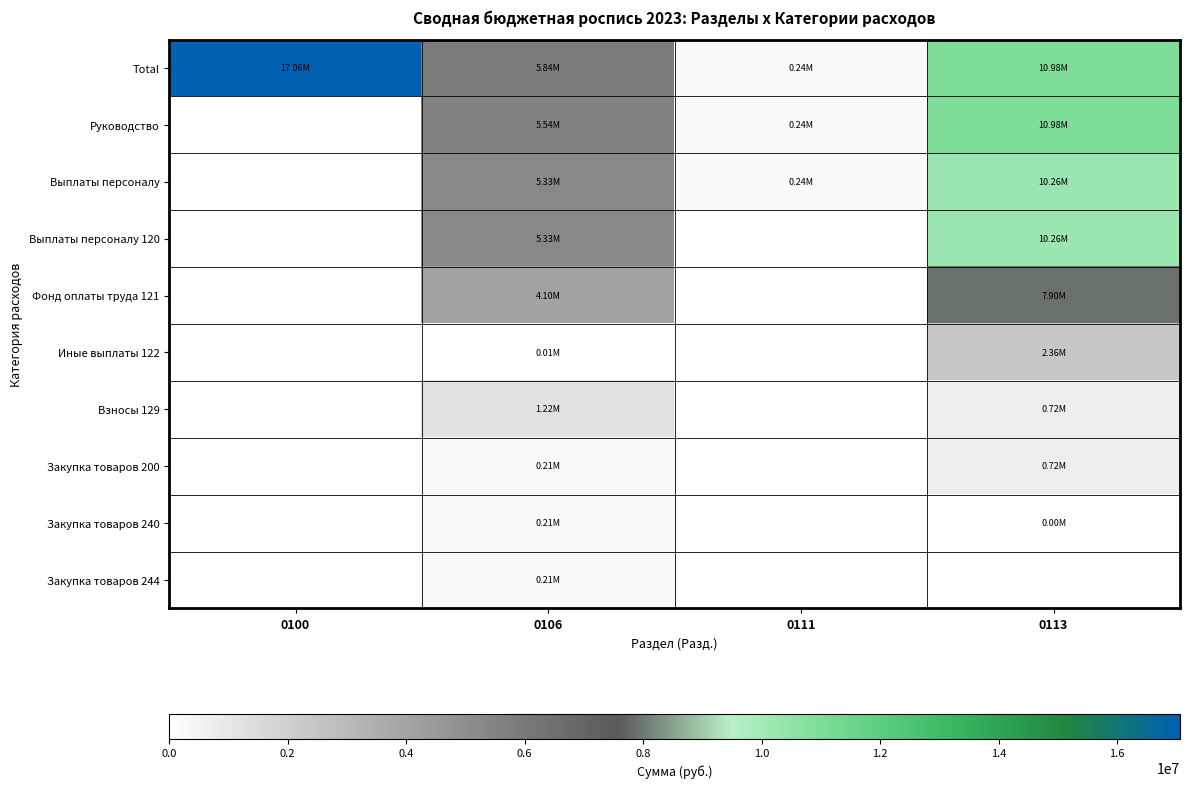

Reading left to right, list all the values displayed in this chart.

Total: 0100=17060114.5	0106=5835455.0	0111=240348.0	0113=10984311.5
Руководство: 0100=0.0	0106=5540000.0	0111=240348.0	0113=10984311.5
Выплаты персоналу: 0100=0.0	0106=5326546.5	0111=240348.0	0113=10260000.0
Выплаты персоналу 120: 0100=0.0	0106=5326546.5	0111=0.0	0113=10260000.0
Фонд оплаты труда 121: 0100=0.0	0106=4100000.0	0111=0.0	0113=7900000.0
Иные выплаты 122: 0100=0.0	0106=5546.5	0111=0.0	0113=2360000.0
Взносы 129: 0100=0.0	0106=1221000.0	0111=0.0	0113=722000.0
Закупка товаров 200: 0100=0.0	0106=213453.5	0111=0.0	0113=722000.0
Закупка товаров 240: 0100=0.0	0106=213453.5	0111=0.0	0113=2311.5
Закупка товаров 244: 0100=0.0	0106=213453.5	0111=0.0	0113=0.0